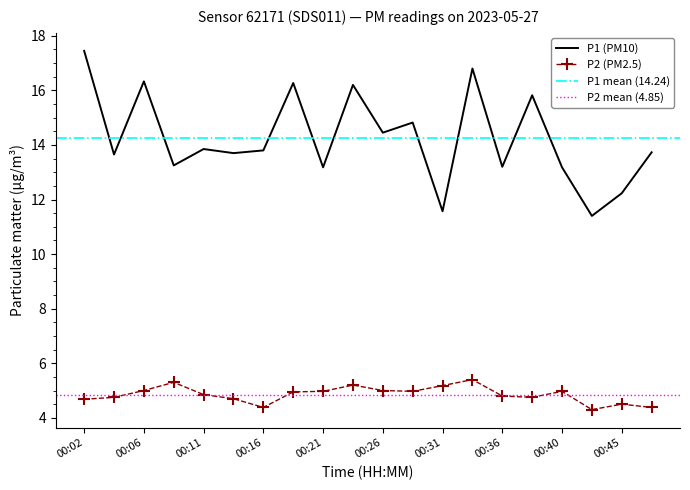

At which category does P2 reach its first local valley?

00:16